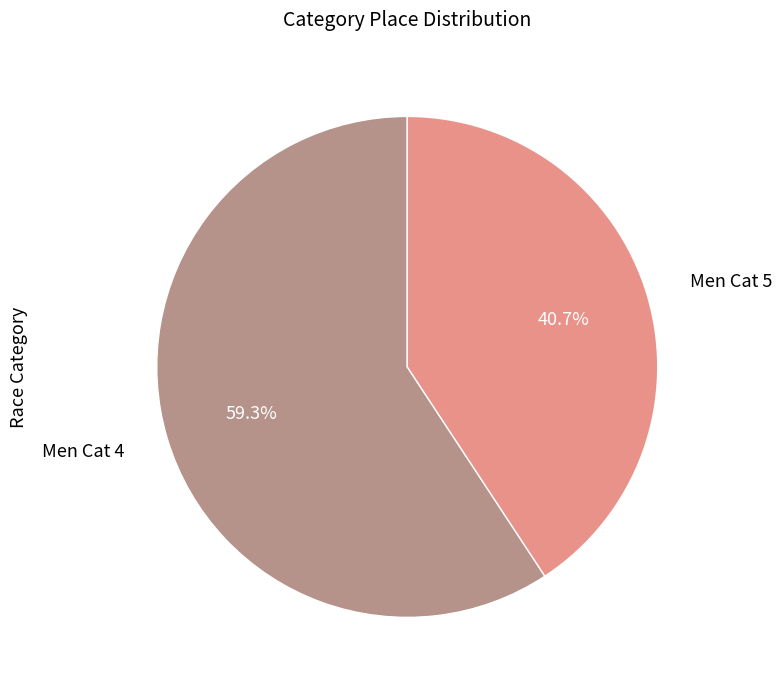

Combined, do Men Cat 5 and Men Cat 4 account for over 50%?

Yes